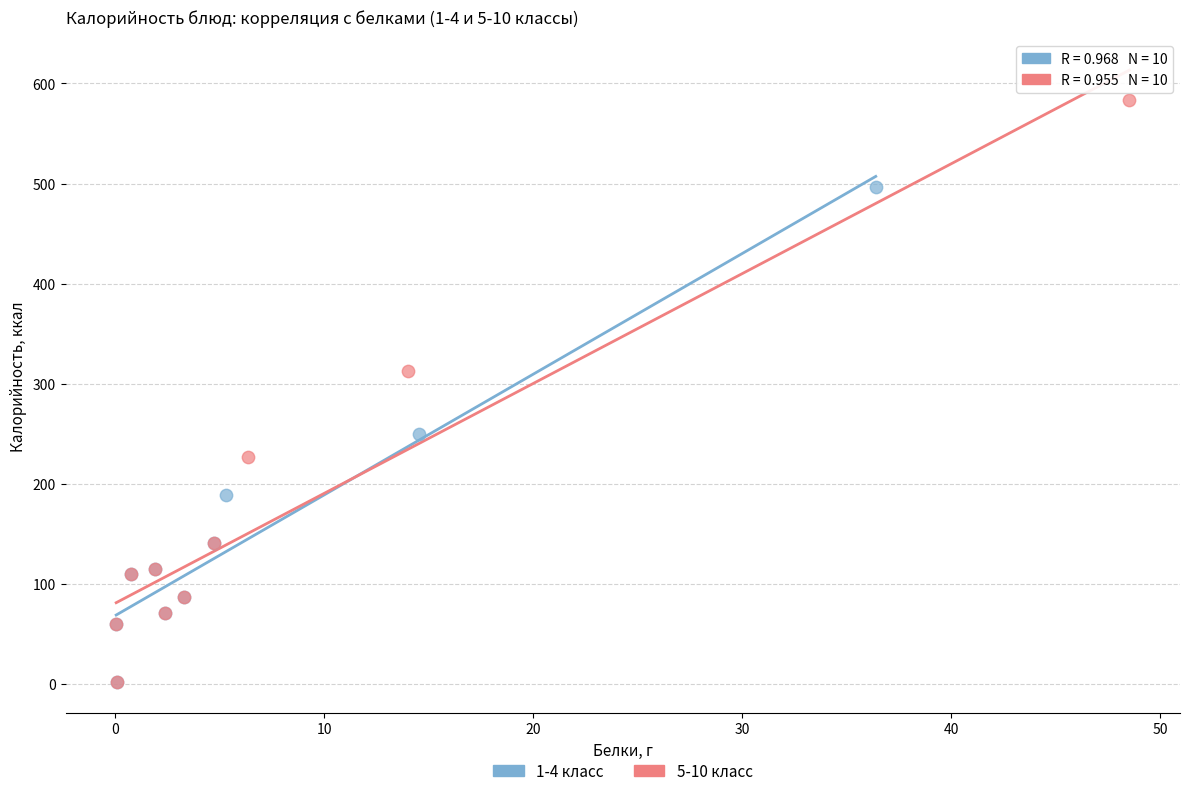

Which series reaches the maximum Y coordinate?

5-10 класс